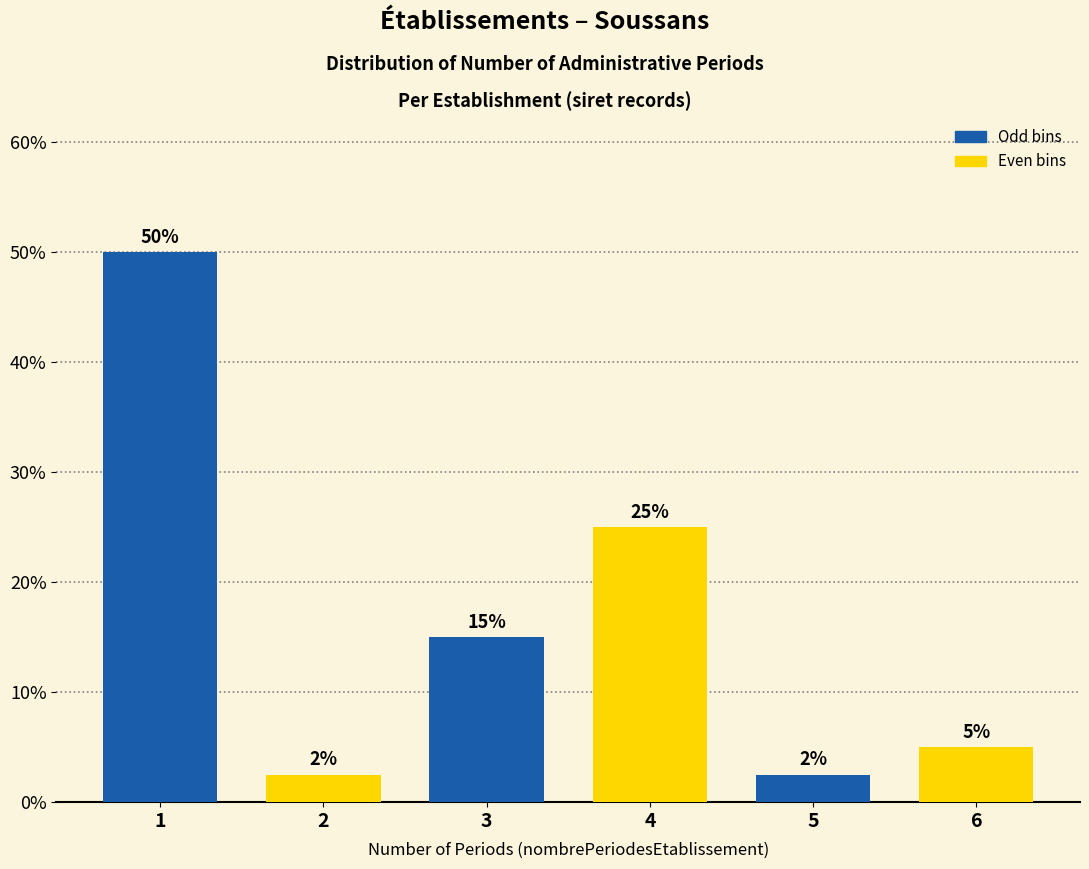

The value at 2 is 2.5. True or false?

True